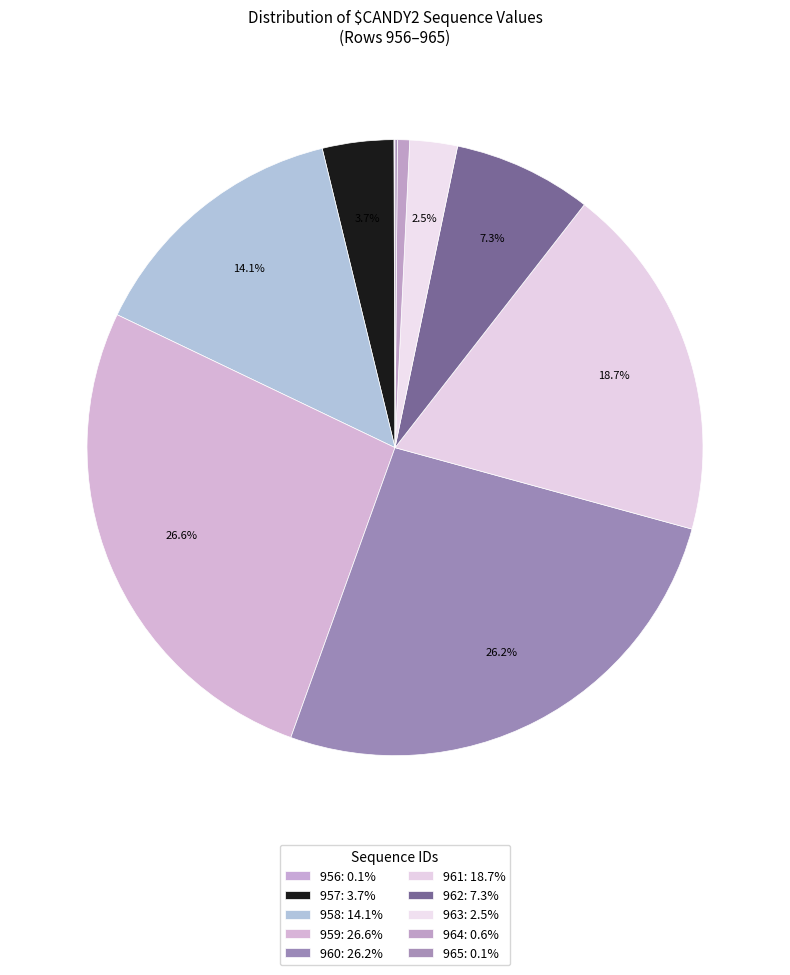

How many segments does this pie chart have?

10